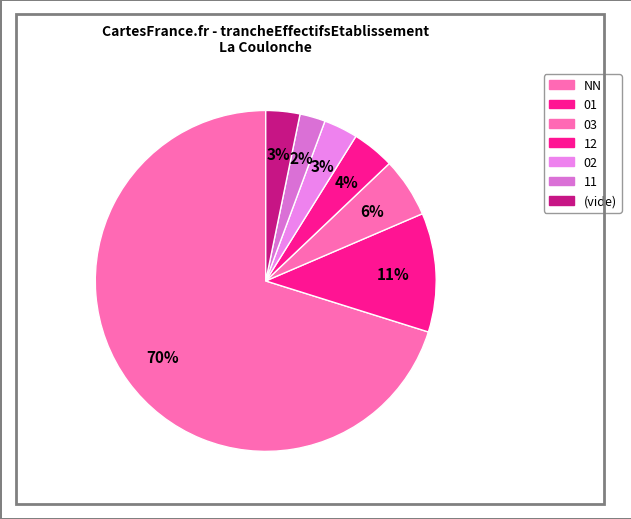

How many segments does this pie chart have?

7